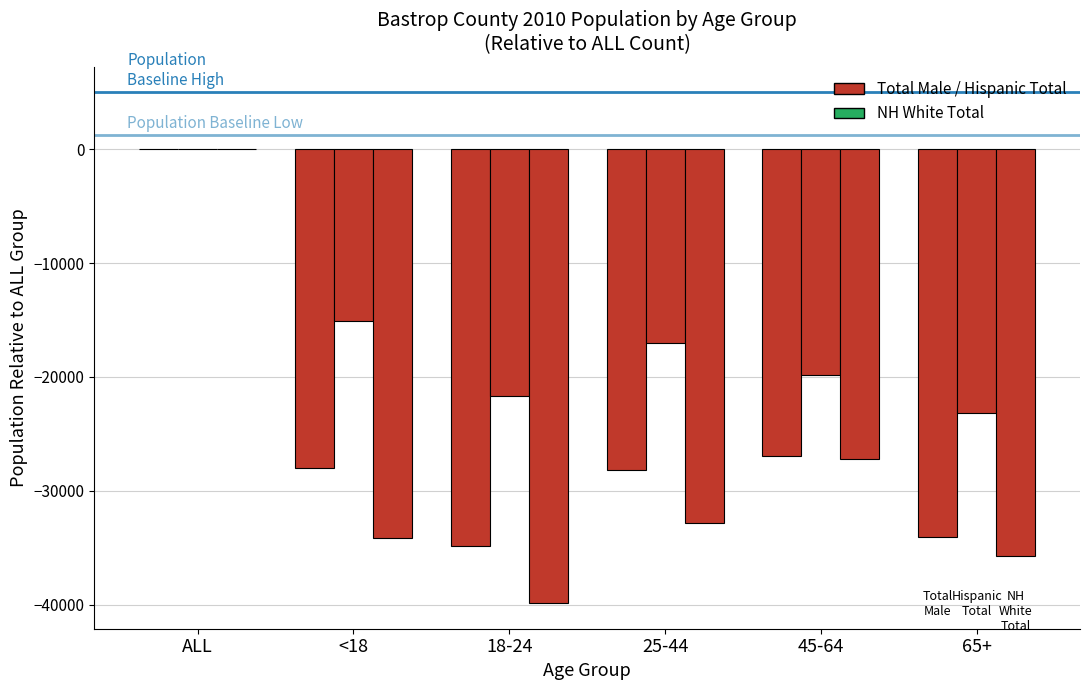

How many data points does each series have?

6